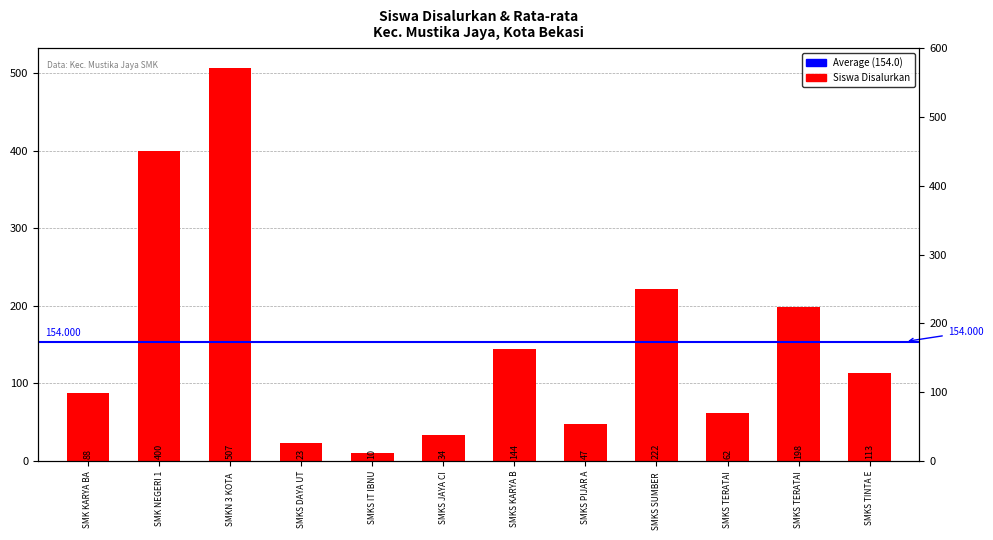

True or false: the data shows 89 at SMKS TERATAI.

False